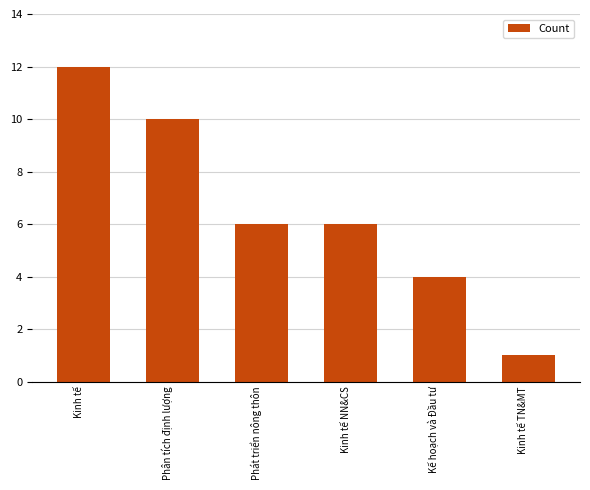

What is the difference between the maximum and minimum values?

11